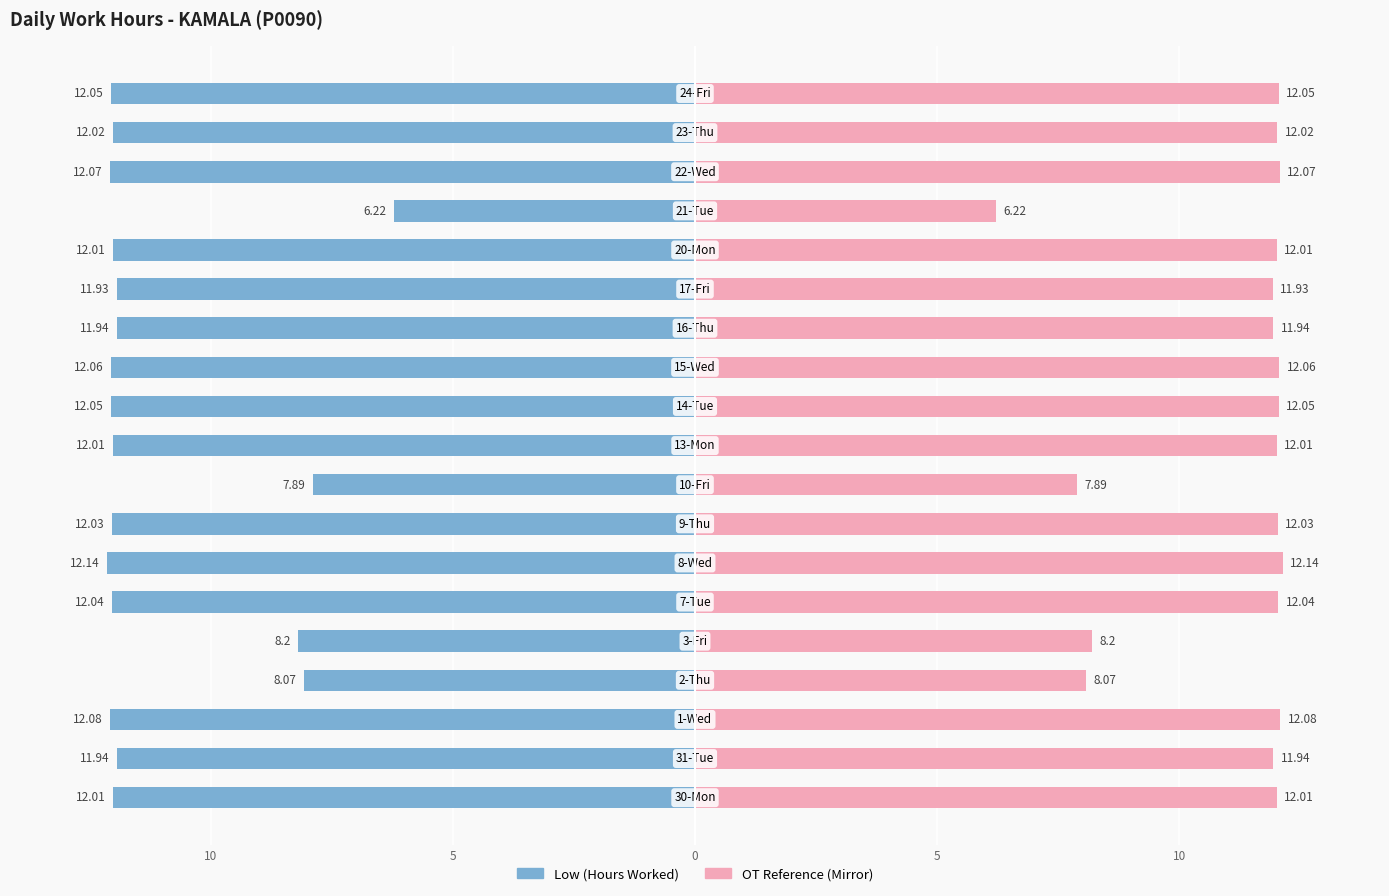

What is the greatest value displayed?

12.1